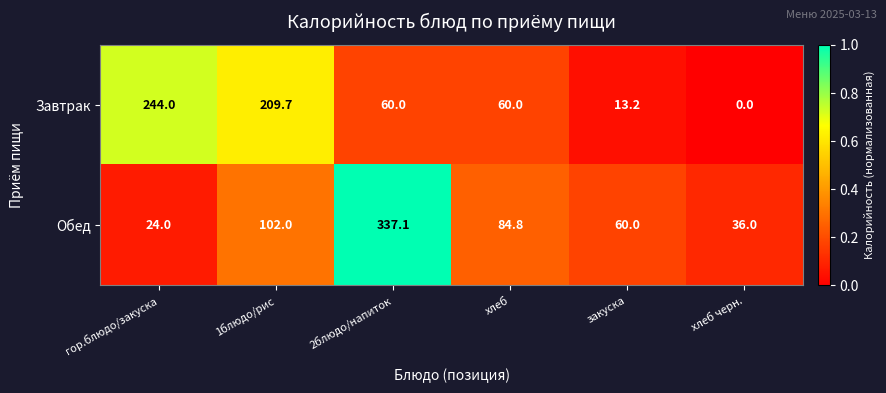

Which label corresponds to the largest value in the chart?

2блюдо/напиток